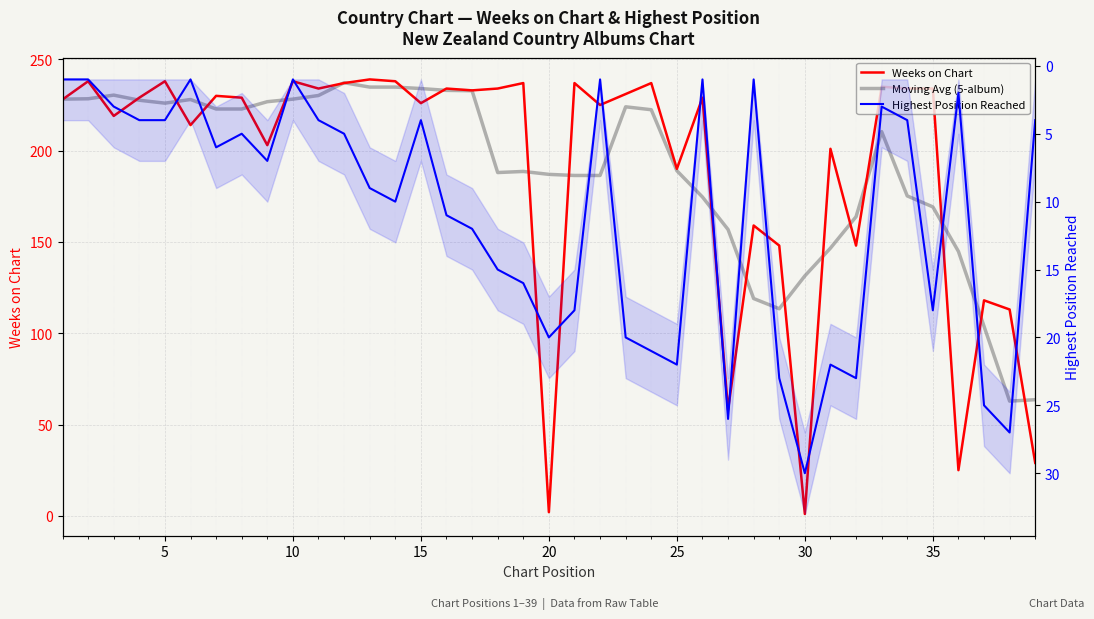

The value of Weeks on Chart at 10 is 107.1. True or false?

False